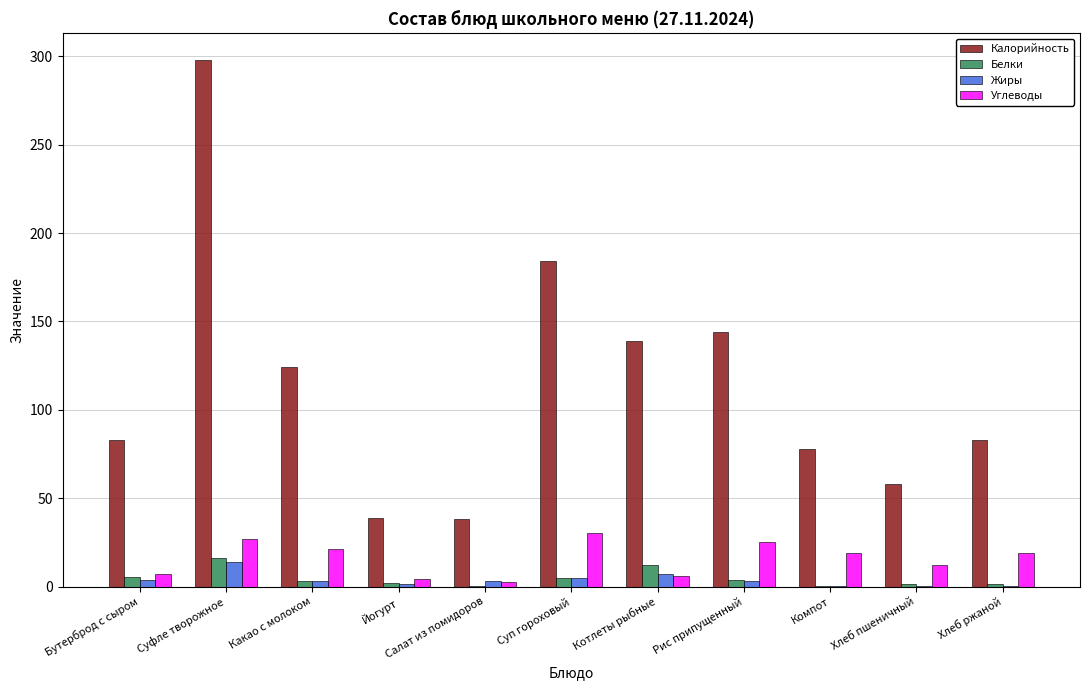

Between Суфле творожное and Какао с молоком, which series saw the biggest shift?

Калорийность